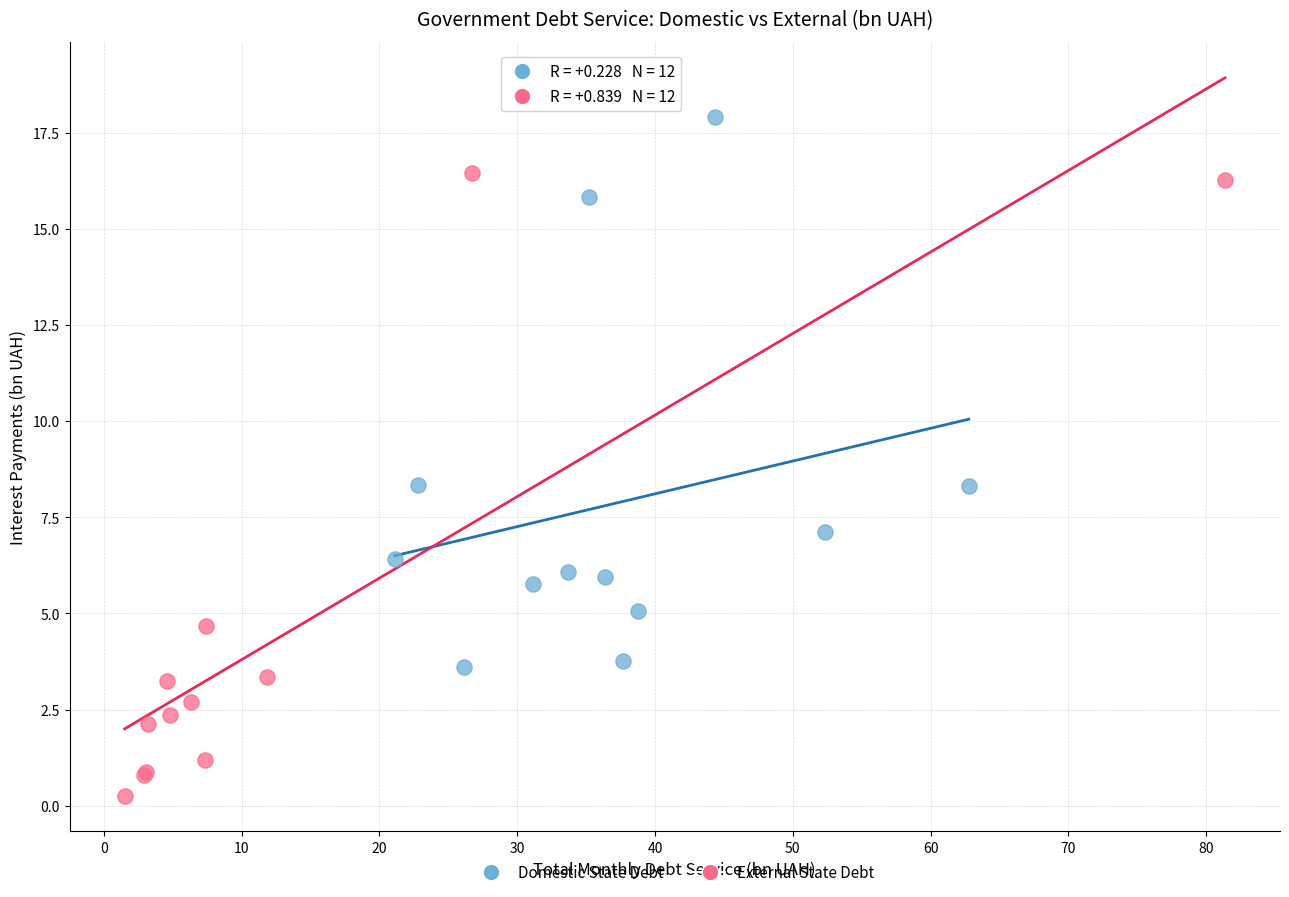

Which series has the largest Y range (max minus min)?

External State Debt